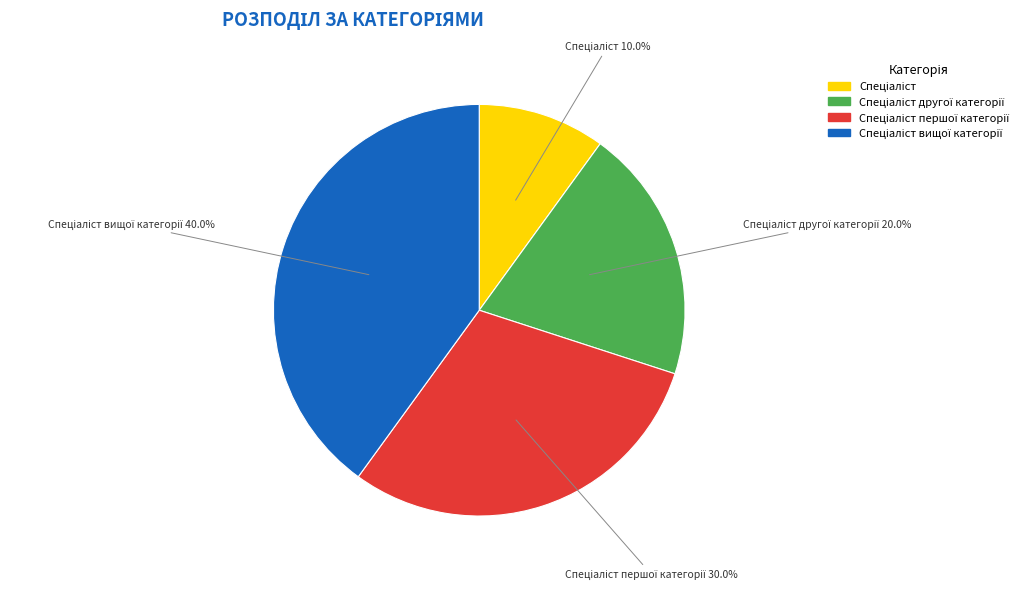

Is there a majority slice in this chart?

No